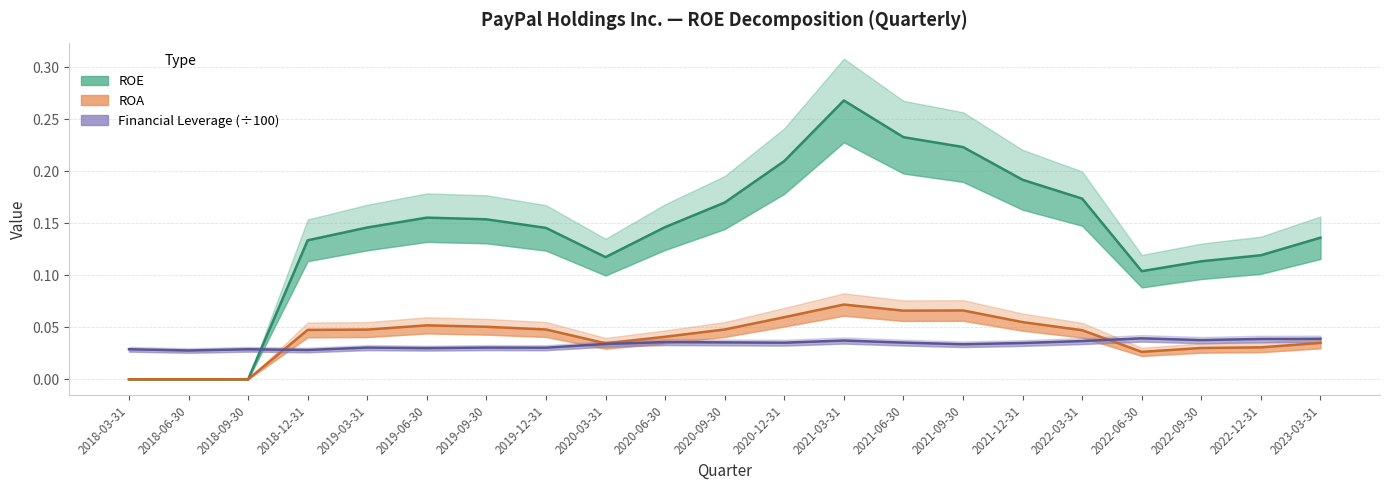

What is the greatest value displayed?

0.3